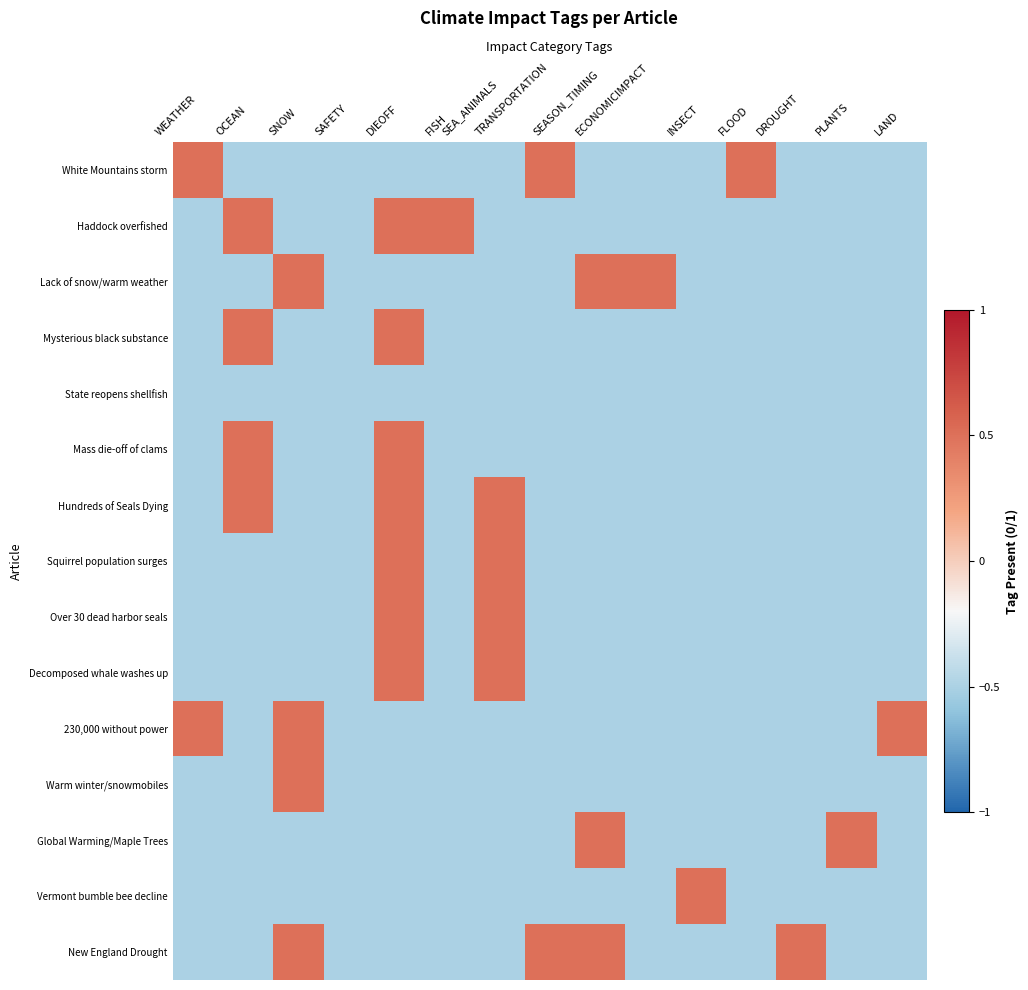

At which category is the sum across all series the highest?

DIEOFF